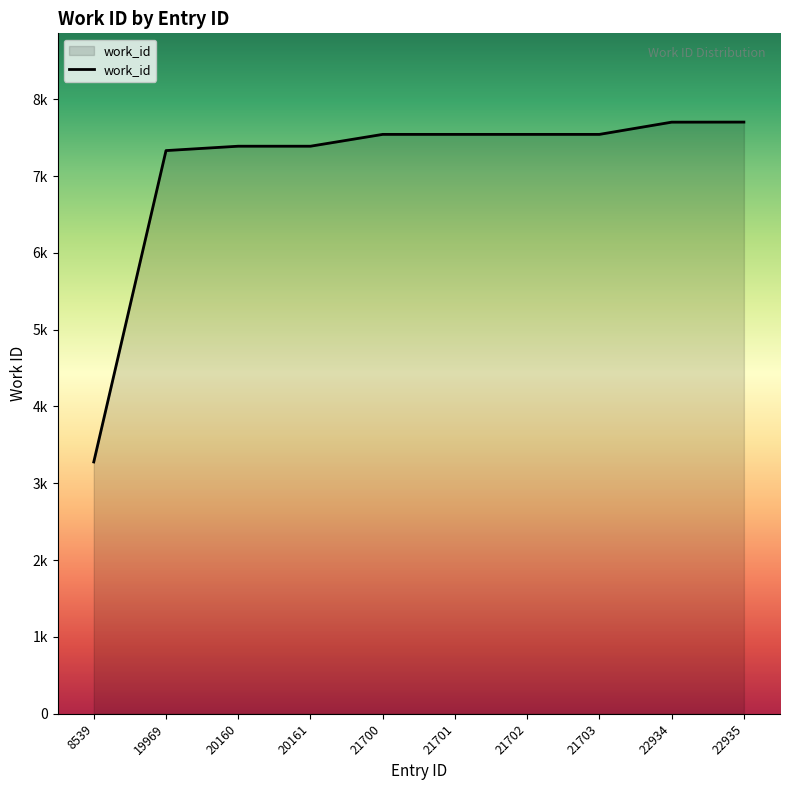

Does the chart have visible grid lines?

No